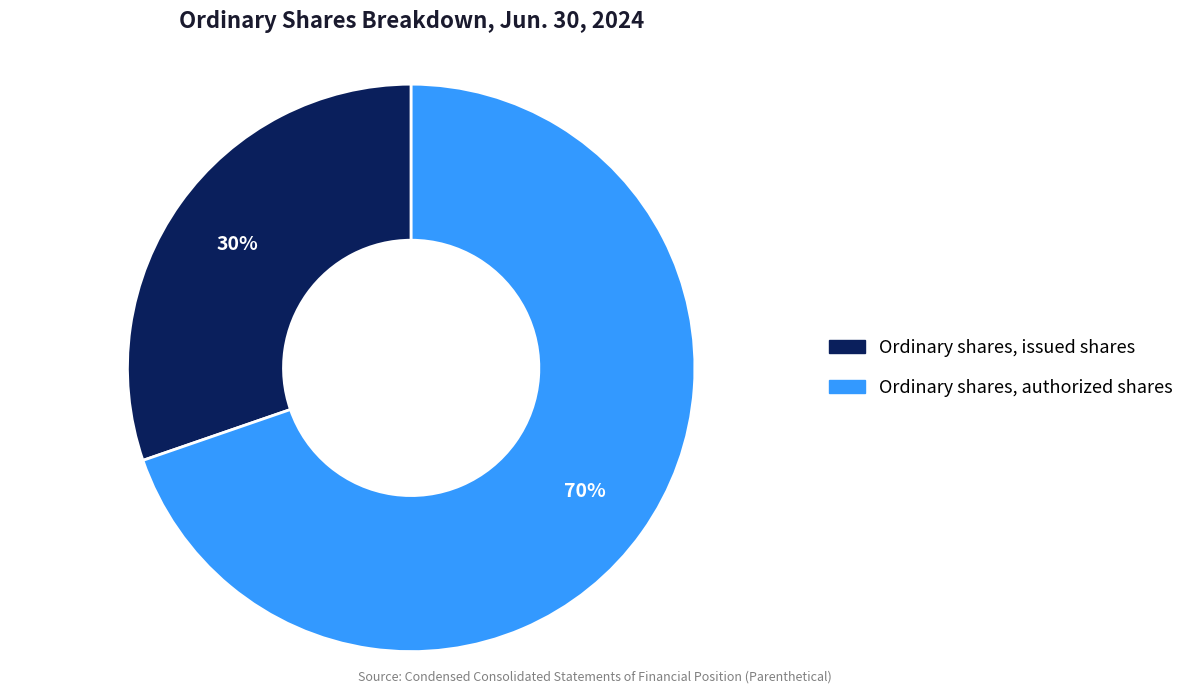

What is the largest slice in the pie chart?

Ordinary shares, authorized shares